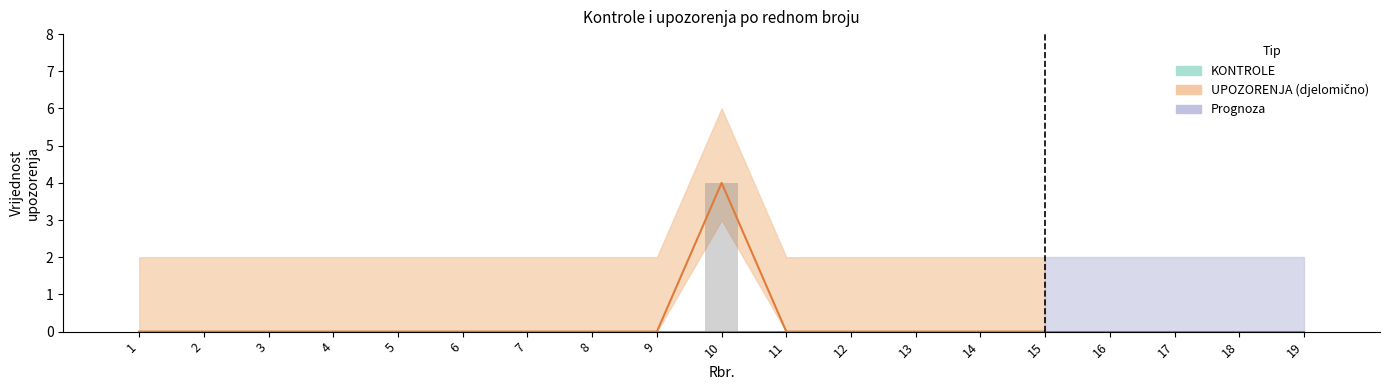

Where is UPOZORENJA_upper nearest to the value 3?

1